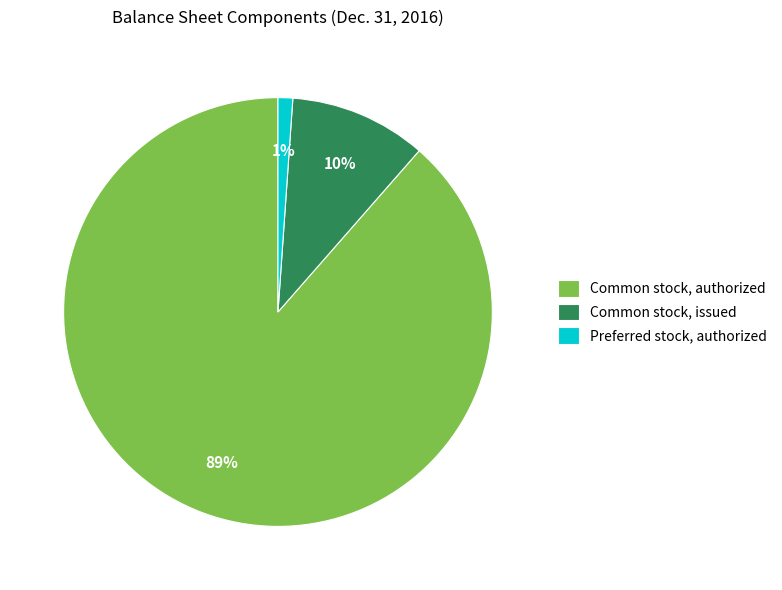

How many slices are in this pie chart?

3